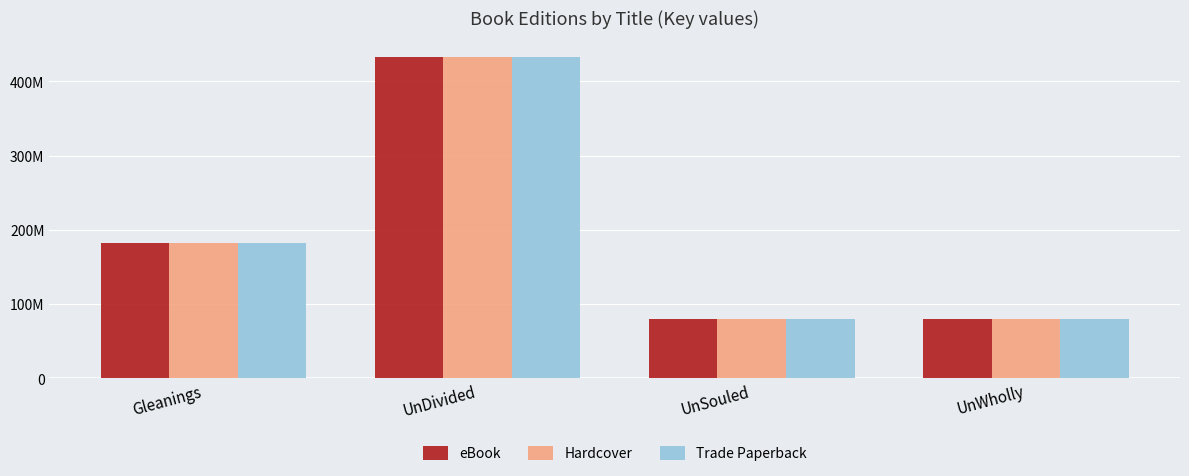

At which category is the sum across all series the highest?

UnDivided